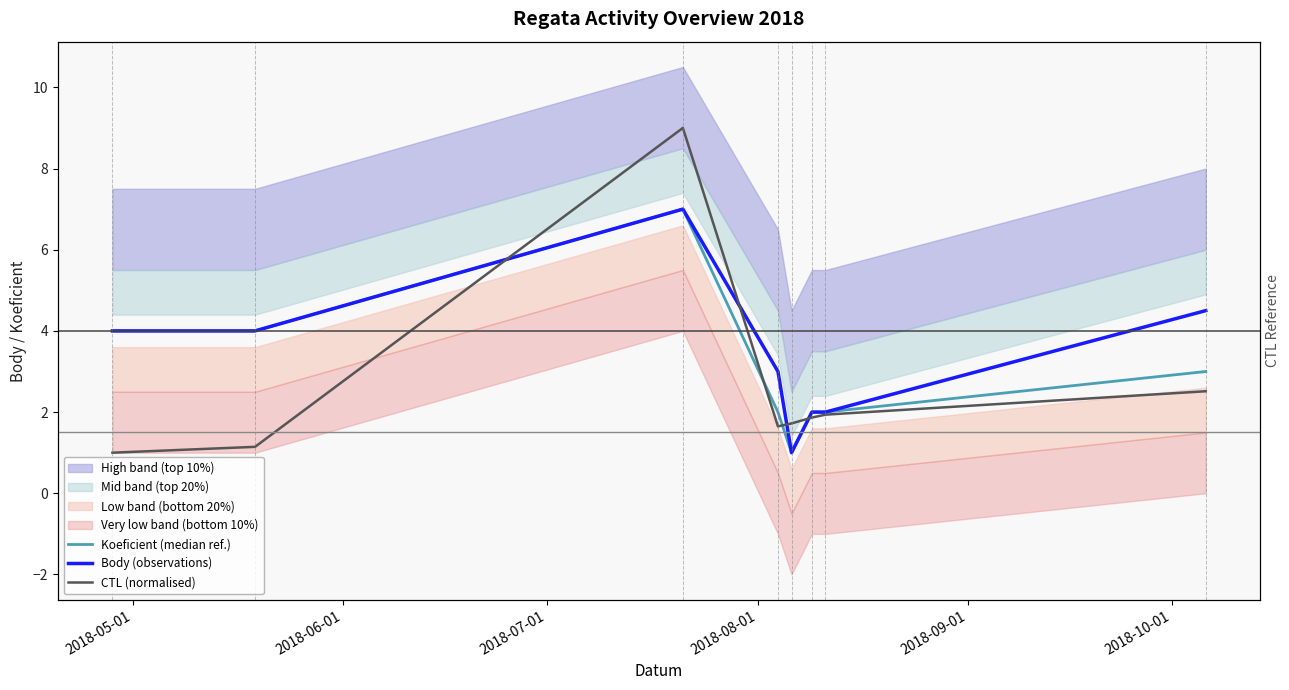

What is the difference between the maximum and minimum values in the Body (observations) series?

6.0